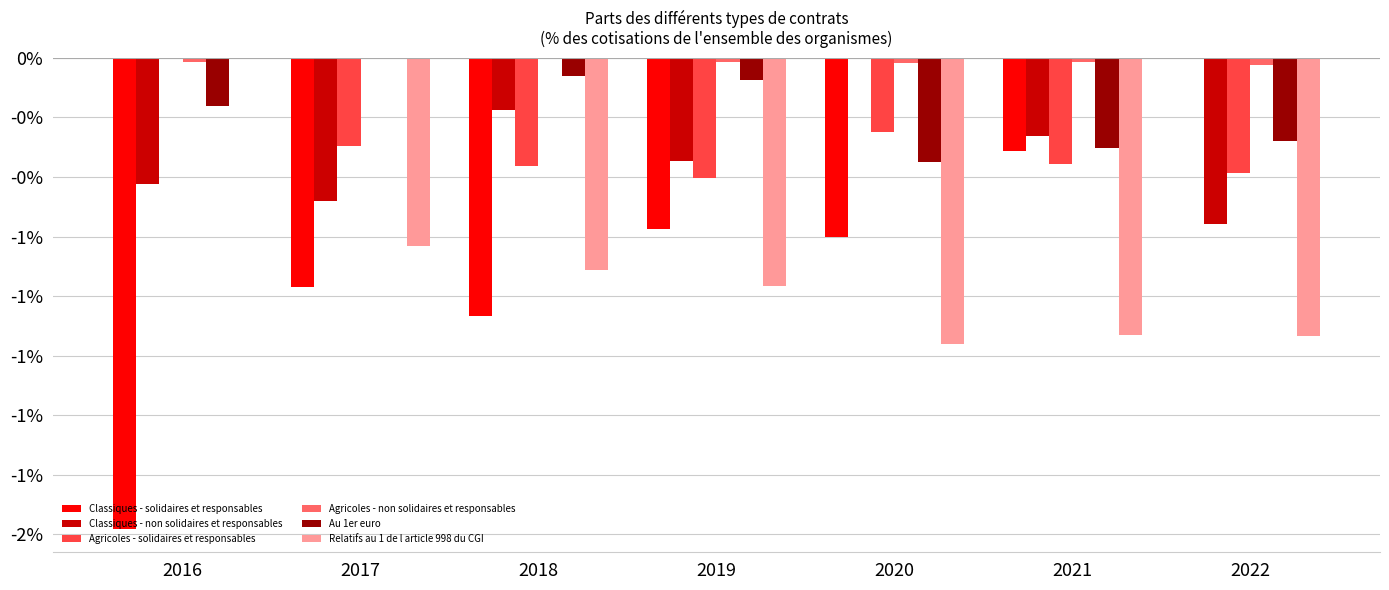

Which series has the largest total across all categories?

Agricoles - non solidaires et responsables